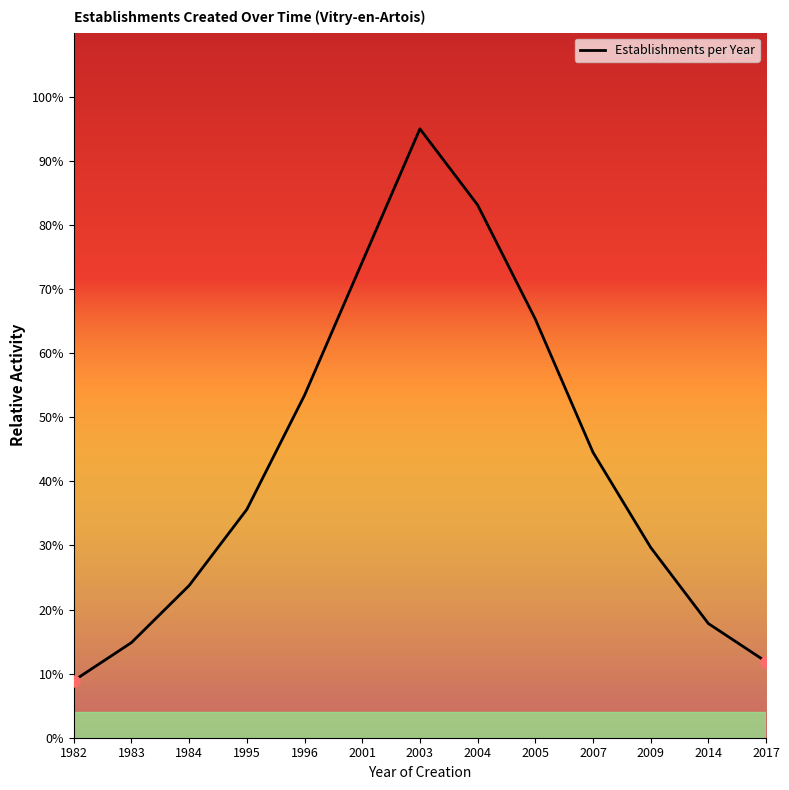

Approximately how many times larger is the value at 2003 compared to 2009?

3.2